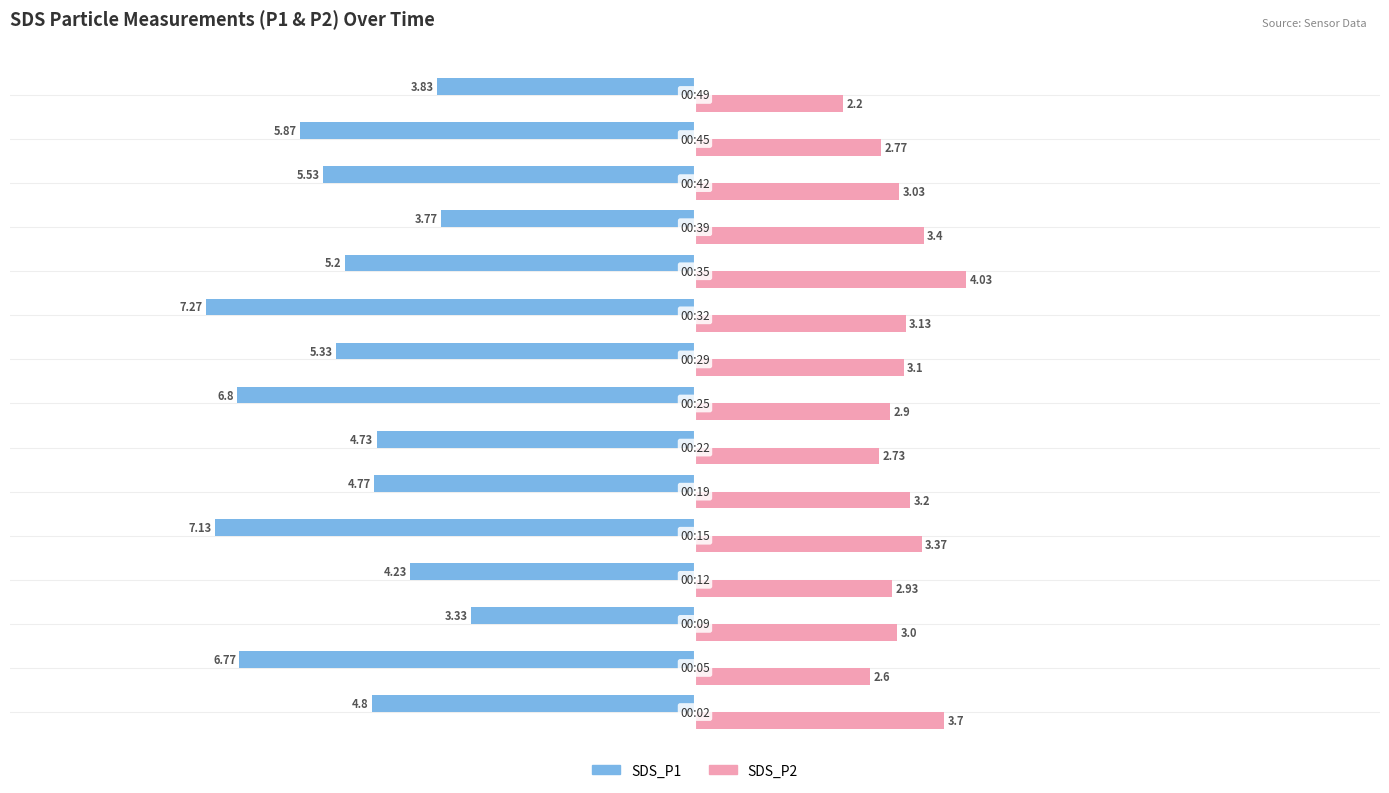

At how many categories does at least one series exceed -6?

15